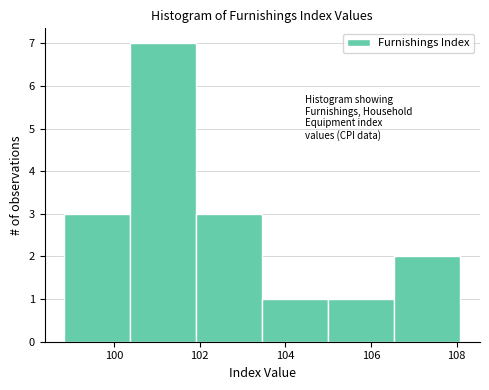

Reading left to right, transcribe this chart: for each bar, give the range it covers on the x-axis and its height. Neither the bar edges nor the heights are printed on the chart, so give them approximately, as read against the axes.

98.8 to 100.4: 3
100.4 to 102.0: 7
102.0 to 103.4: 3
103.4 to 105.0: 1
105.0 to 106.6: 1
106.6 to 108.0: 2